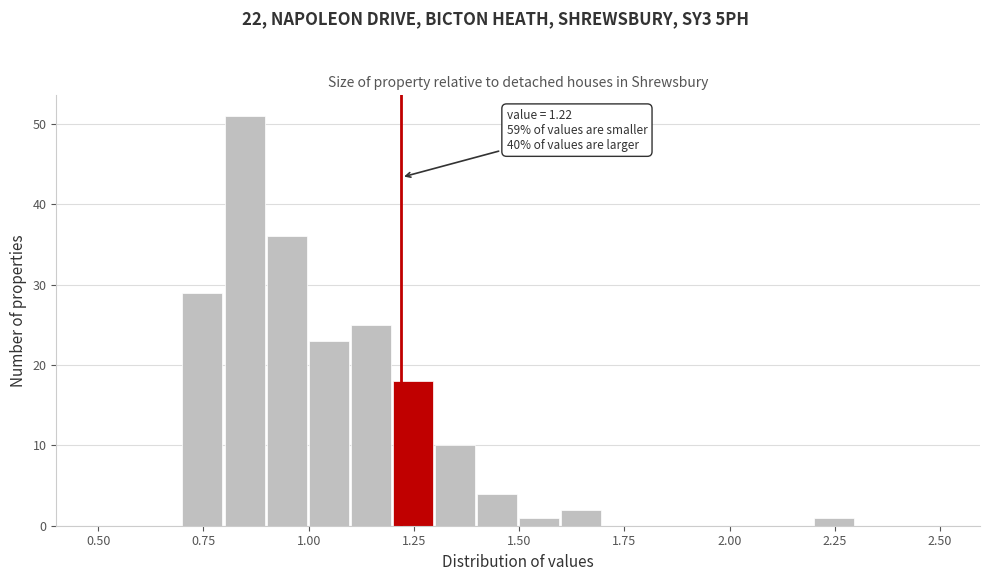

Read against the x-axis, roughly where is the centre of the tallest bar?

0.85